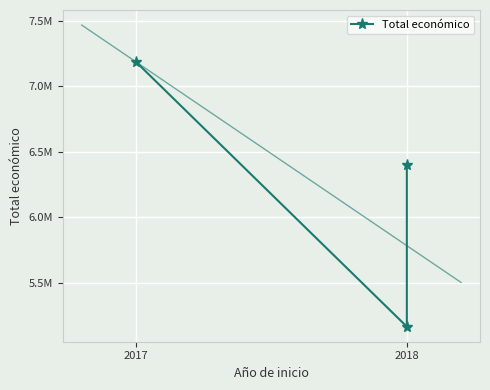

What is the value of the 2nd point from the left?

5163335